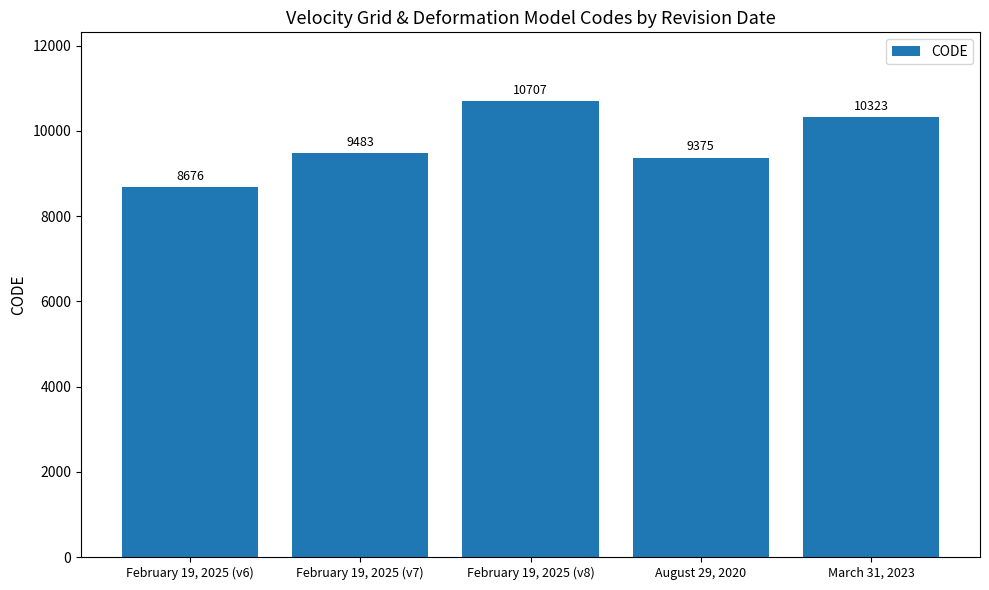

Reading left to right, extract all data points from this chart.

8676	9483	10707	9375	10323